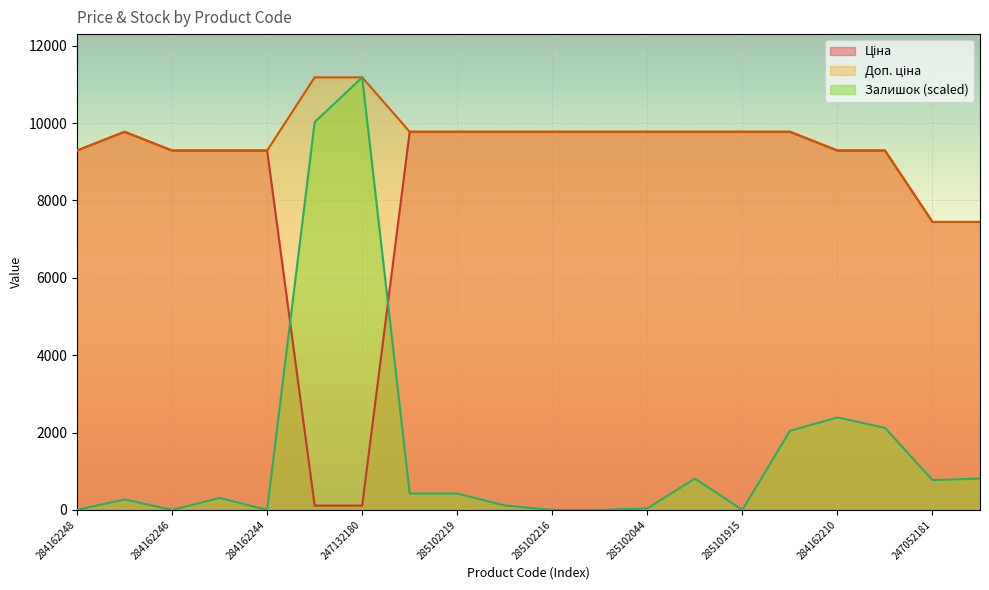

Which category has the highest value in the Доп. ціна series?

247132181